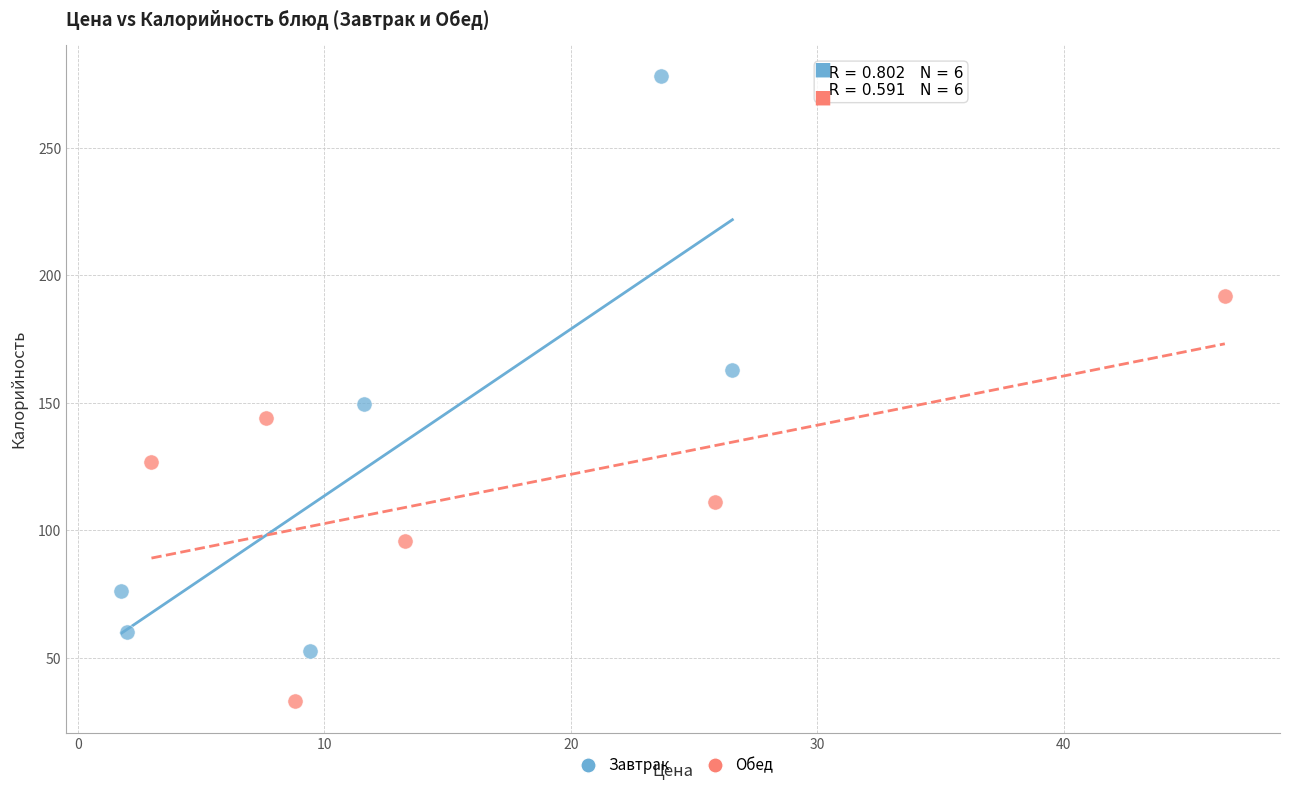

Which series contains the highest Y value?

Завтрак